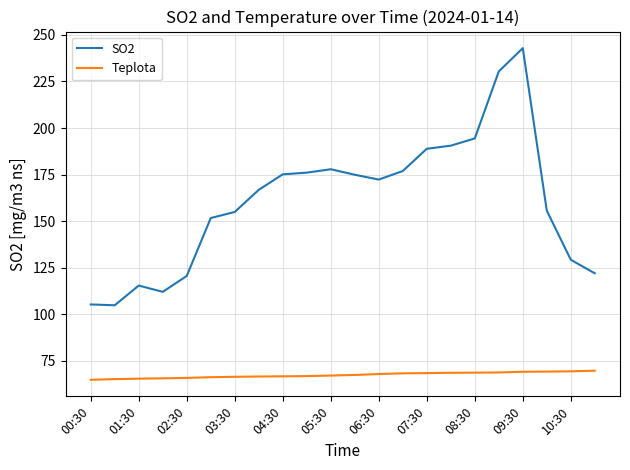

How many lines are shown in the chart?

2